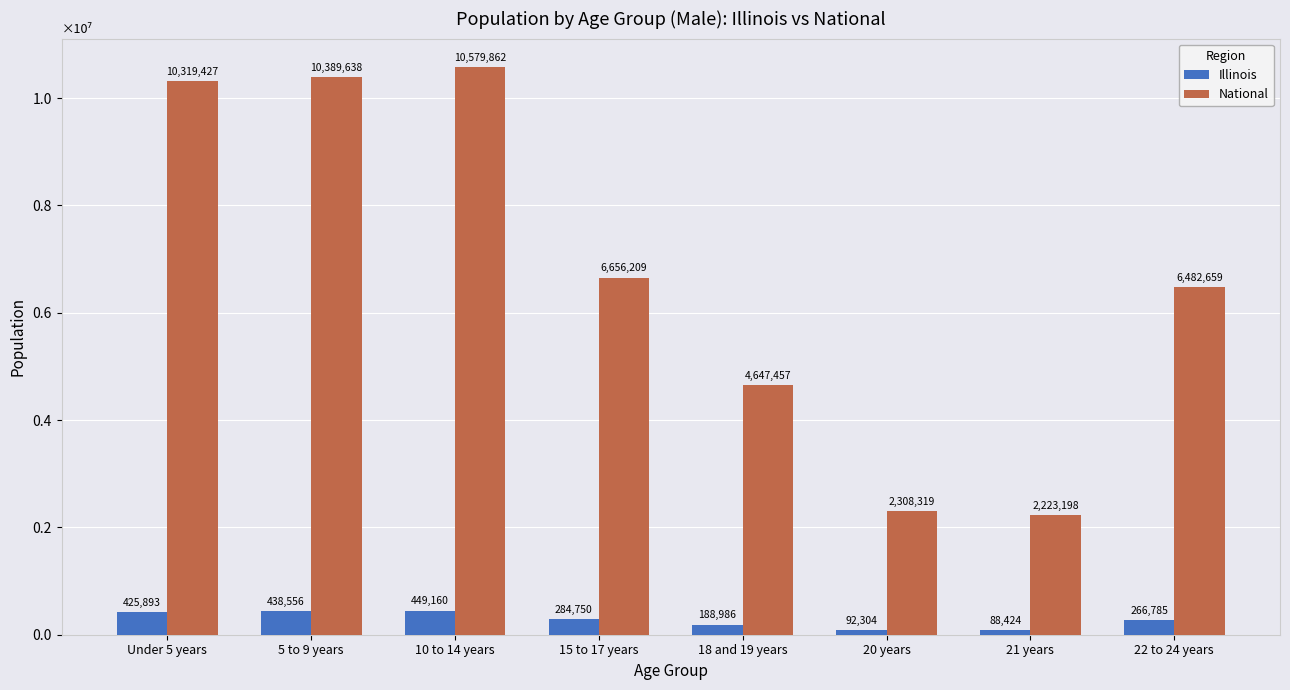

At which category is the sum across all series the highest?

10 to 14 years